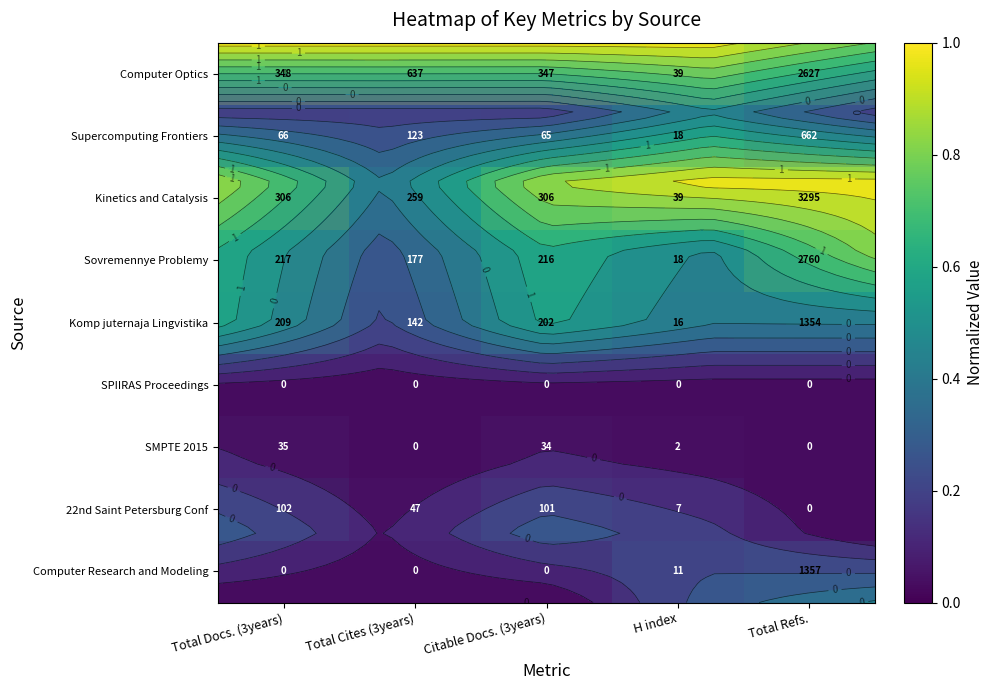

The Computer Optics series shows 1.0 at Total Docs. (3years). True or false?

True